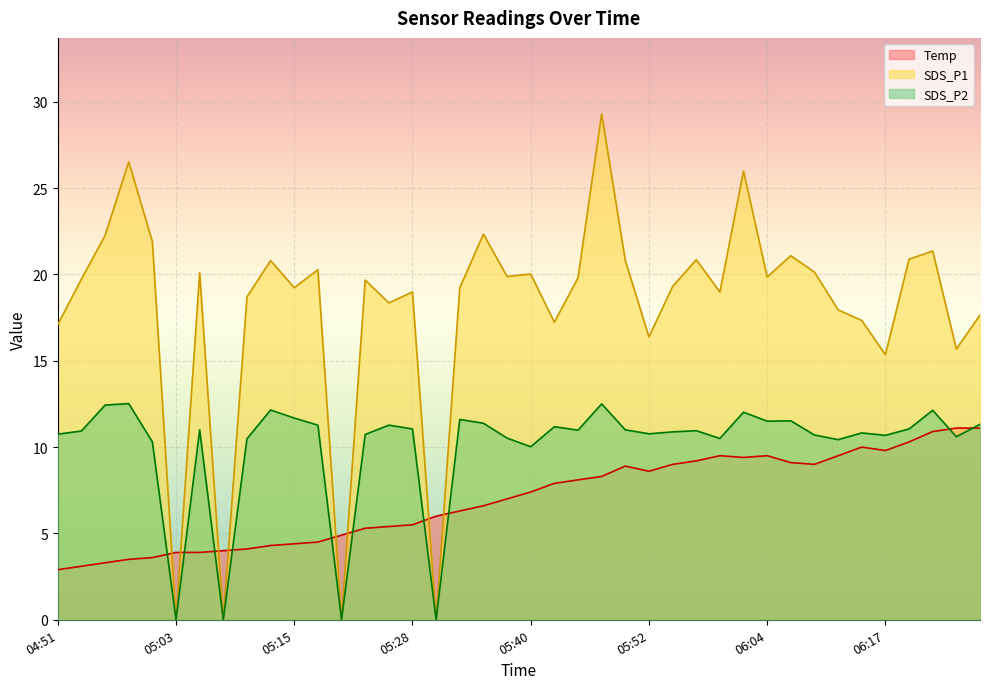

True or false: SDS_P2 and SDS_P1 cross at least once.

False